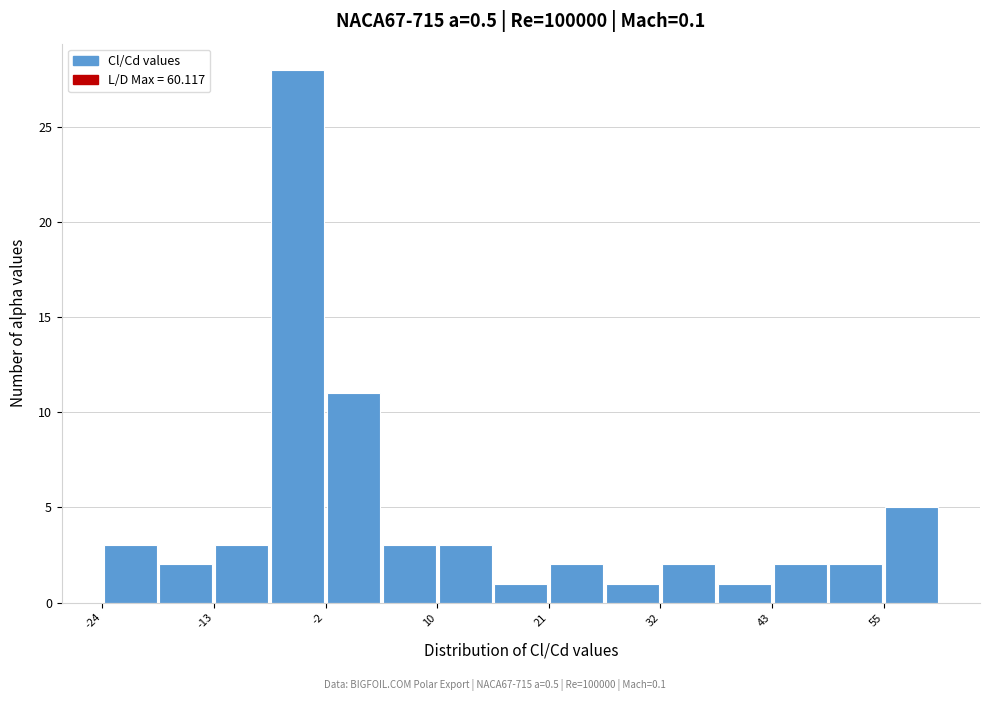

Read against the x-axis, roughly where is the centre of the tallest bar?

-4